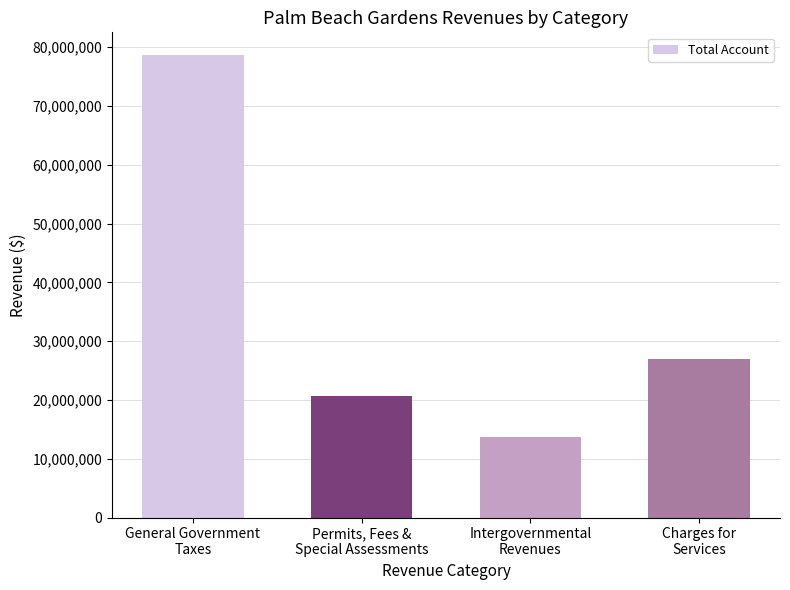

What is the difference between the values at General Government
Taxes and Permits, Fees &
Special Assessments?

57895586